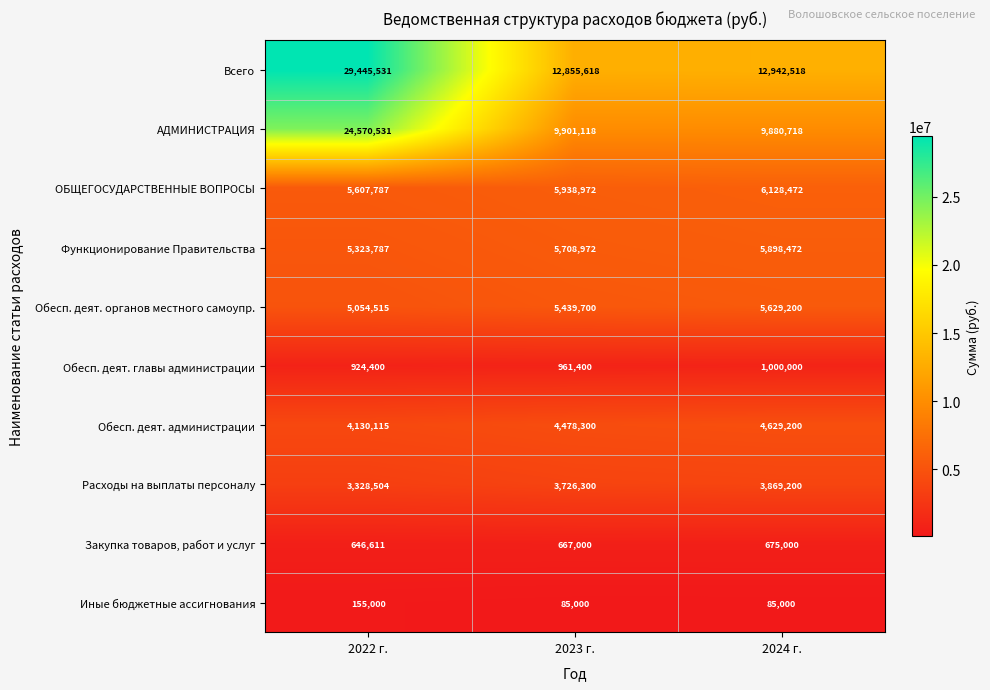

What is the difference between the highest and lowest values at 2023 г.?

12770618